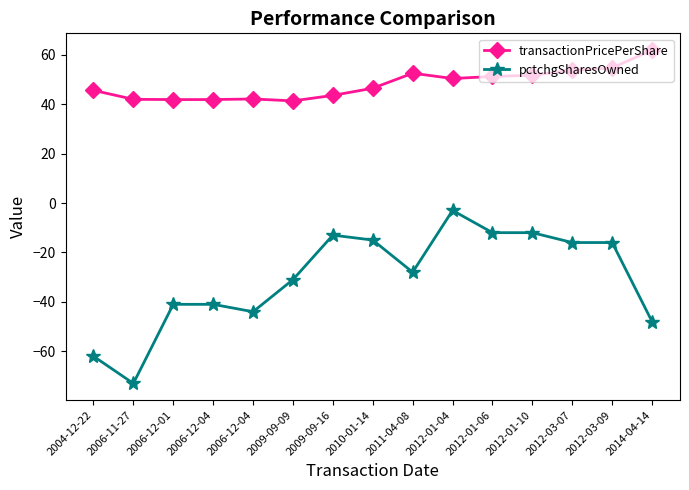

How many interior local peaks does the transactionPricePerShare series have?

2